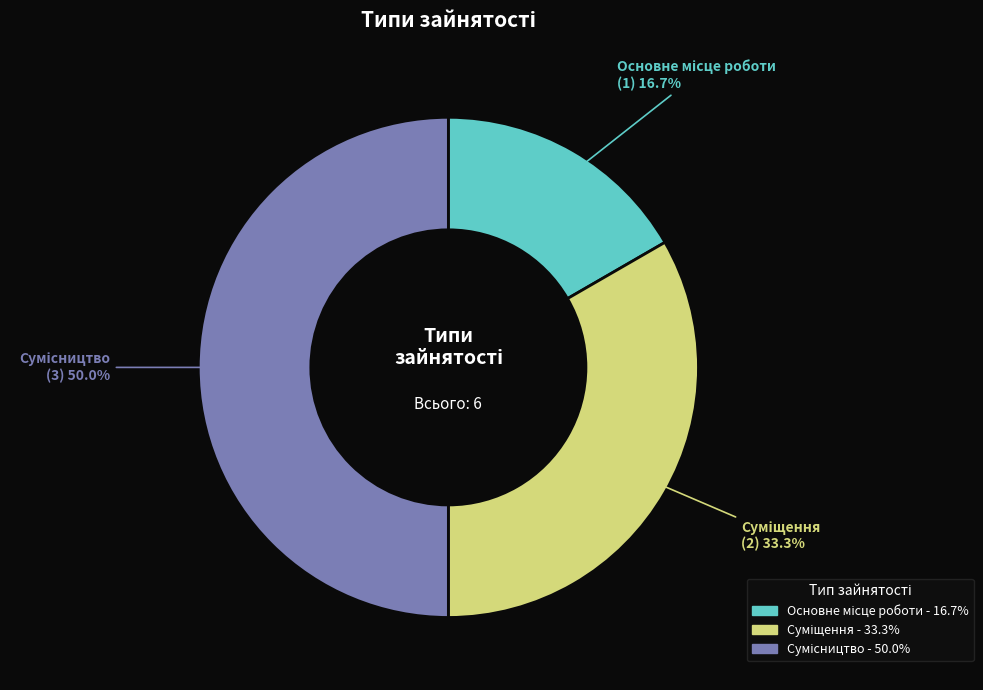

What is the change in value from Суміщення to Сумісництво?

+1